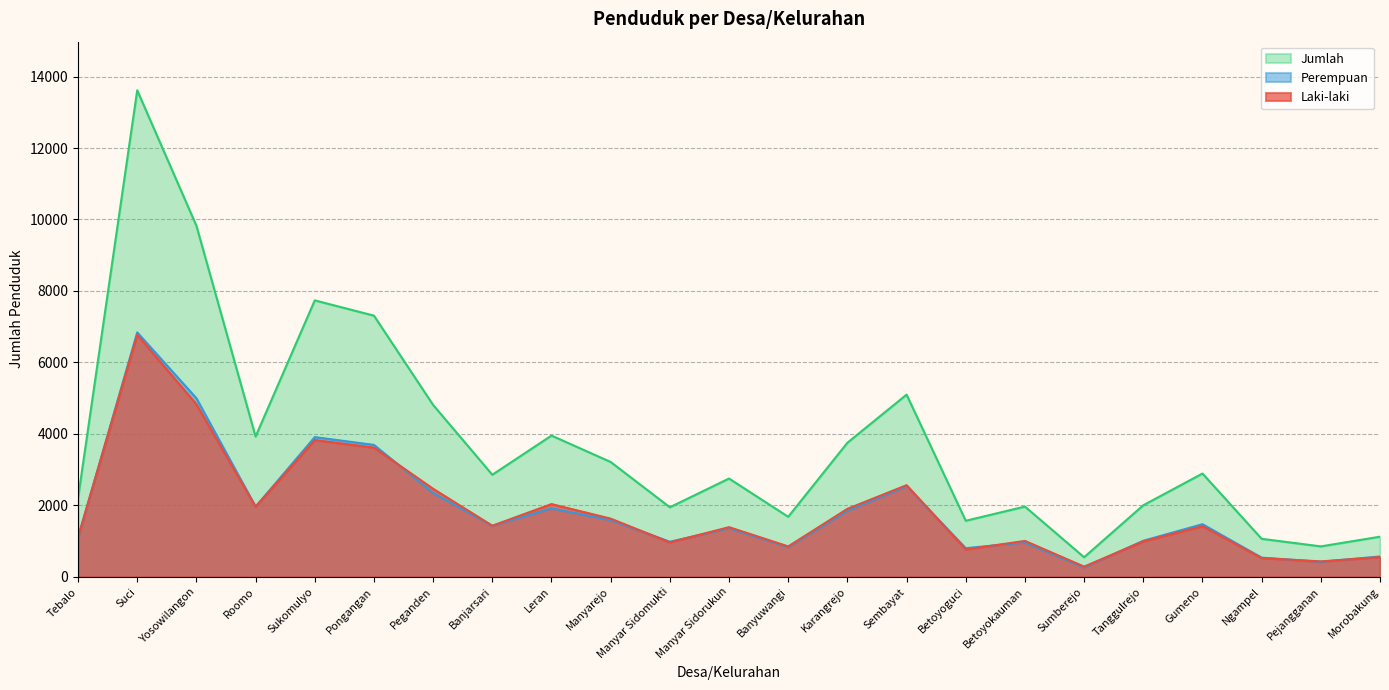

List the labels in order of Perempuan value, largest first.

Suci, Yosowilangon, Sukomulyo, Pongangan, Sembayat, Peganden, Roomo, Leran, Karangrejo, Manyarejo, Gumeno, Banjarsari, Manyar Sidorukun, Tebalo, Tanggulrejo, Manyar Sidomukti, Betoyokauman, Banyuwangi, Betoyoguci, Morobakung, Ngampel, Pejangganan, Sumberejo